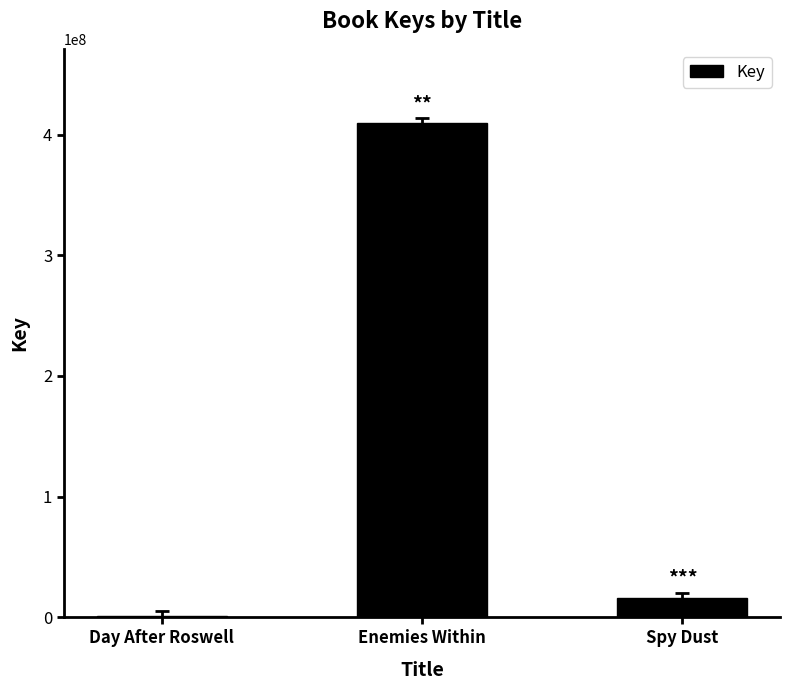

Reading left to right, list all the values displayed in this chart.

Day After Roswell=1071293	Enemies Within=409686620	Spy Dust=16290273